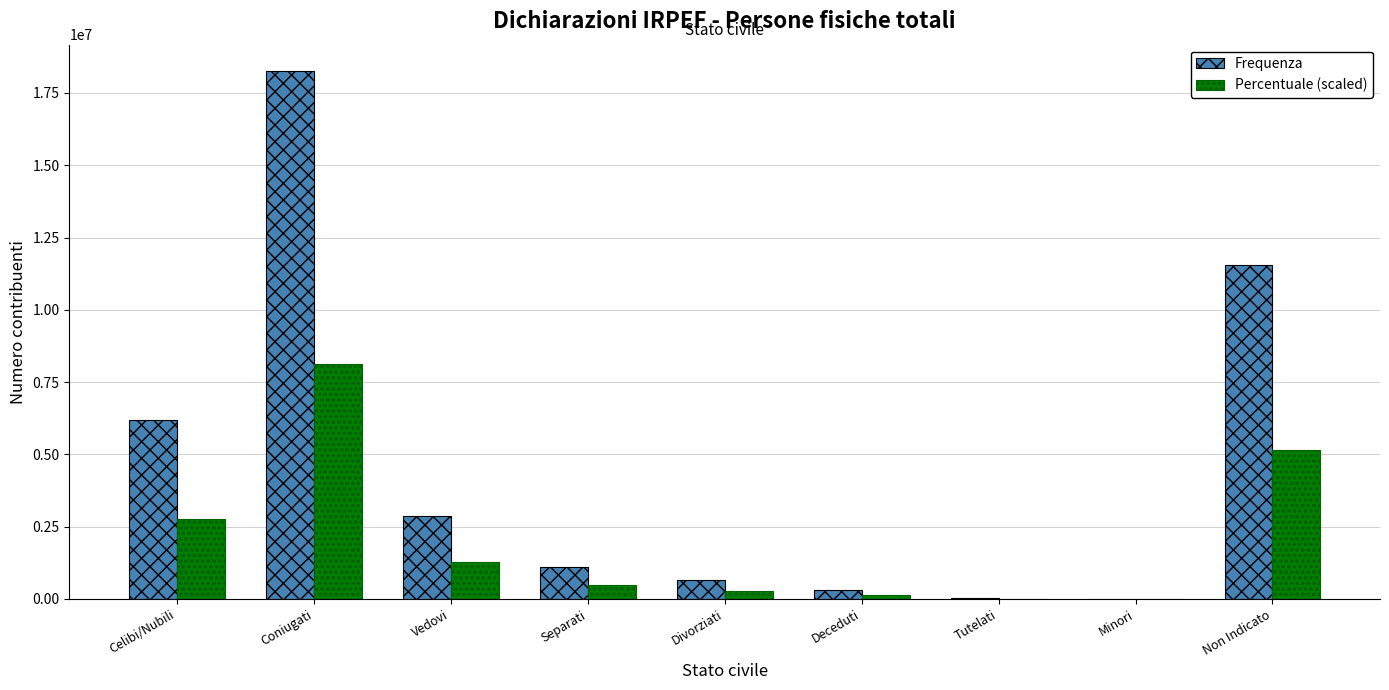

What is the spread (max minus min) of values at Non Indicato?

6408964.4